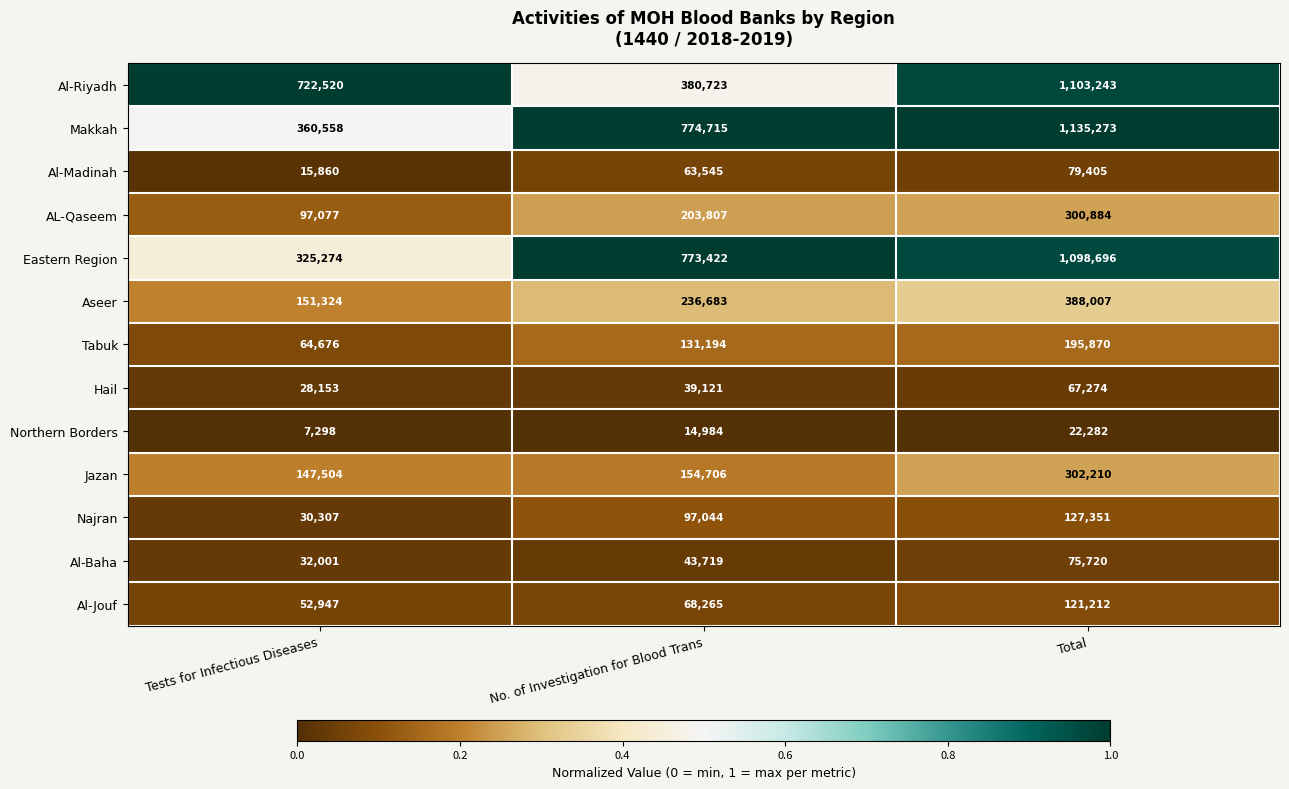

Count the Najran values in the range 30307 to 127351.

3